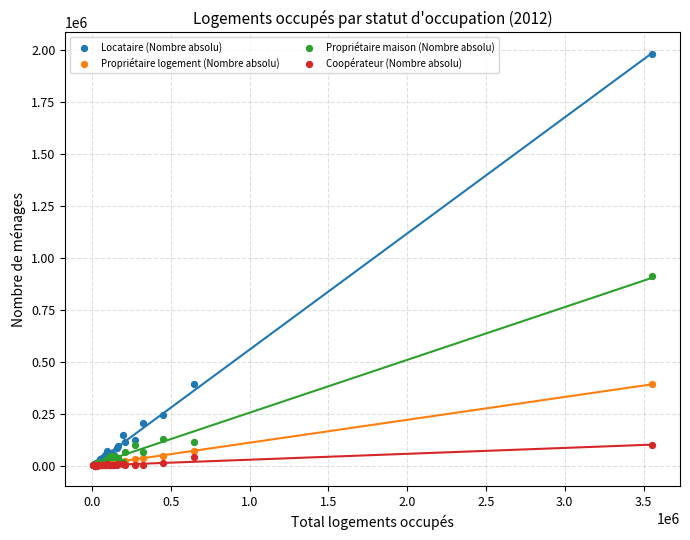

In the Locataire (Nombre absolu) series, what Y value is closest to 991292?

392813